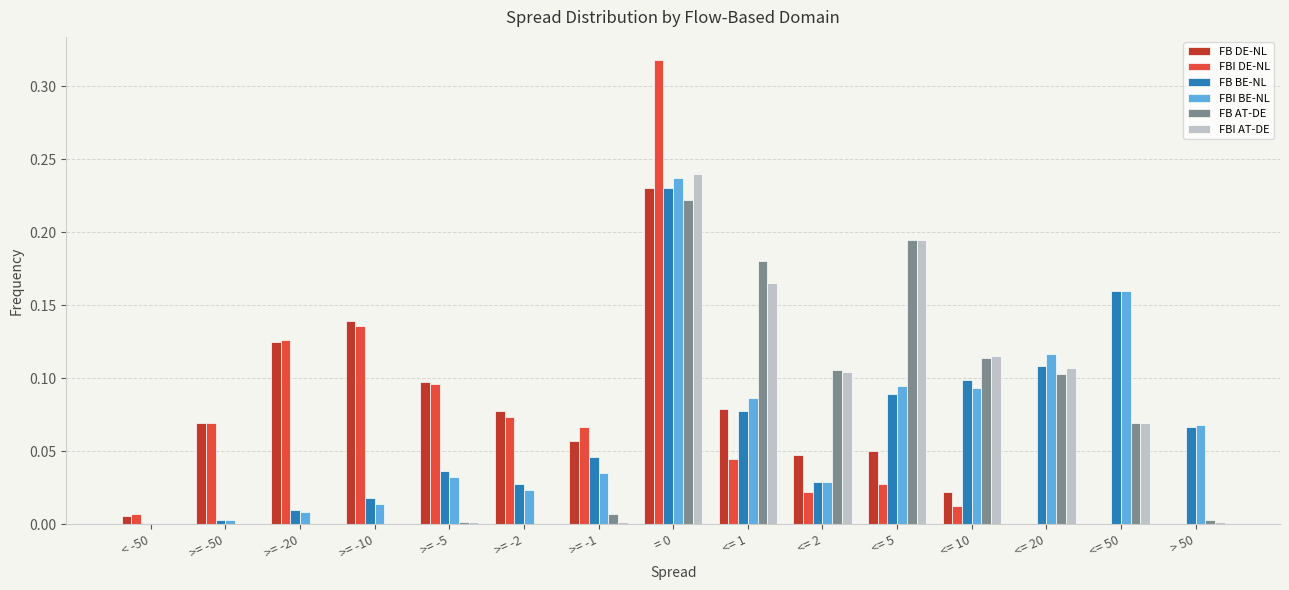

Is the value of FBI AT-DE at <= 20 greater than the value of FBI BE-NL at <= 20?

No